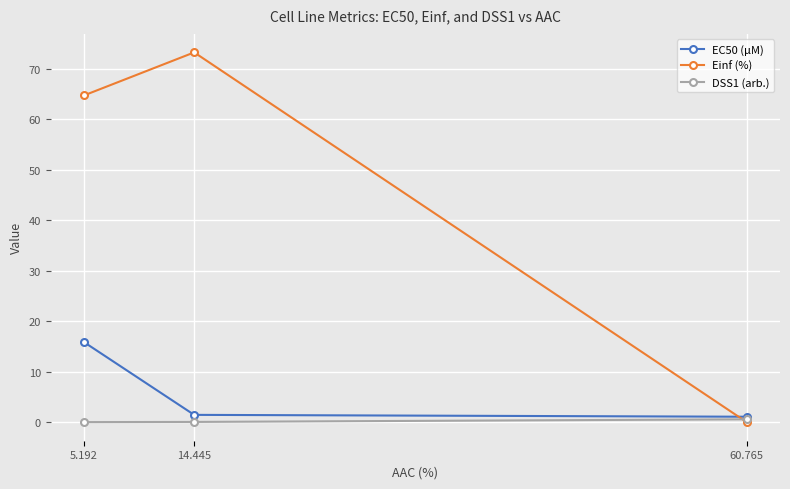

What is the maximum value for EC50 (µM)?

15.9